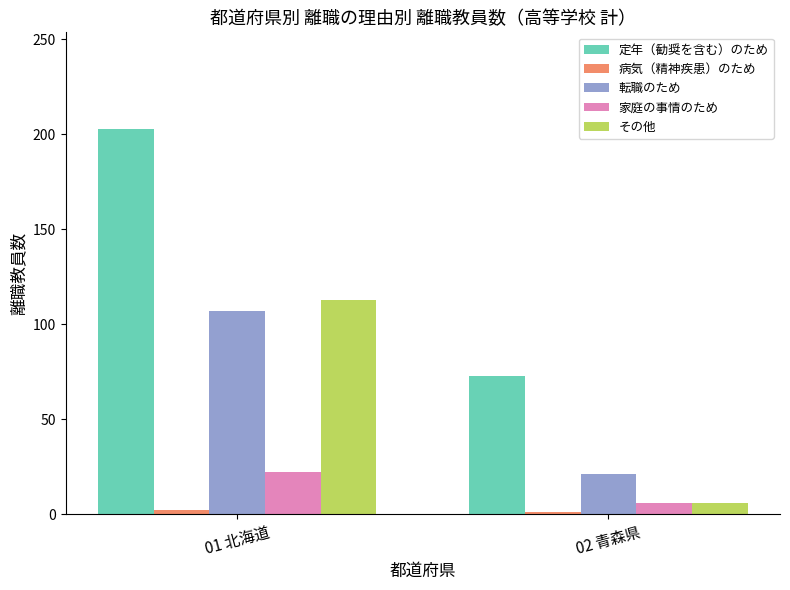

What is the minimum value shown in the chart?

1